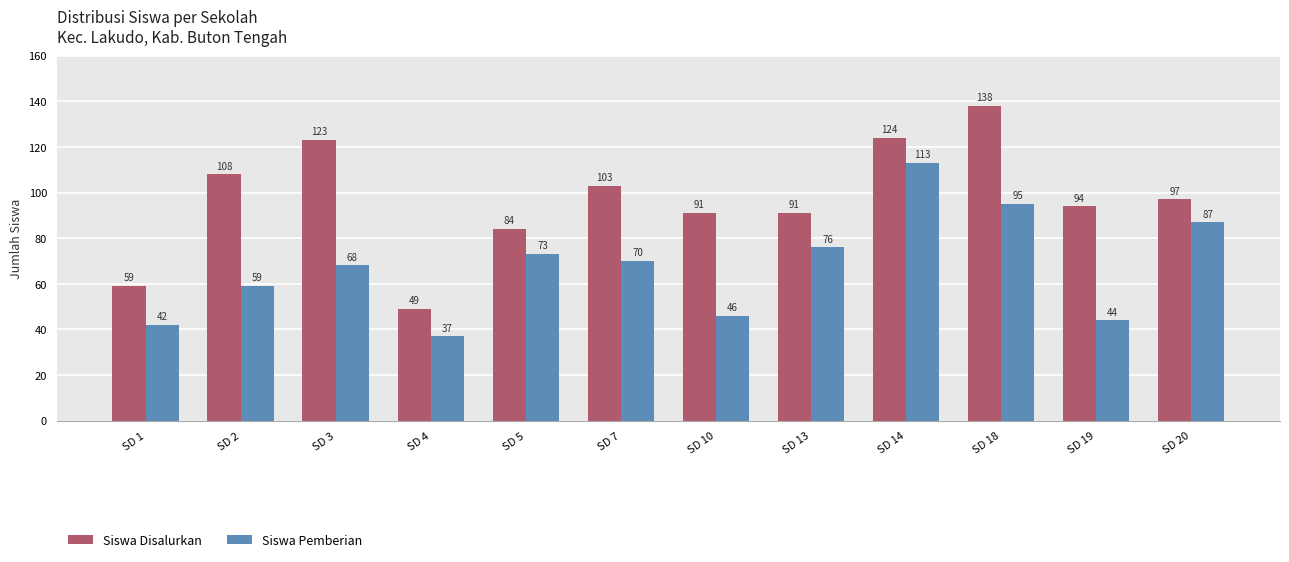

At which label is Siswa Pemberian closest to 75?

SD 13